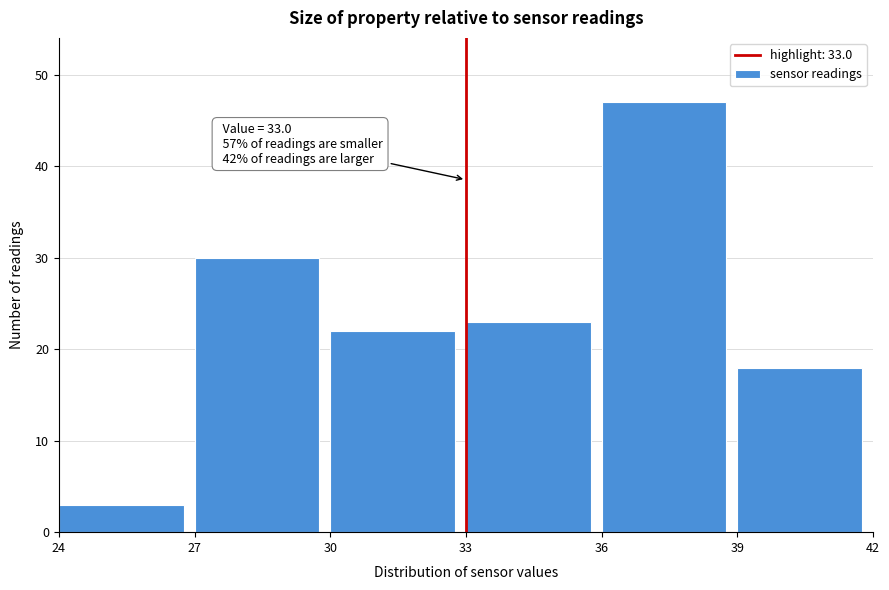

Which range on the x-axis has the tallest bar?

36 to 39